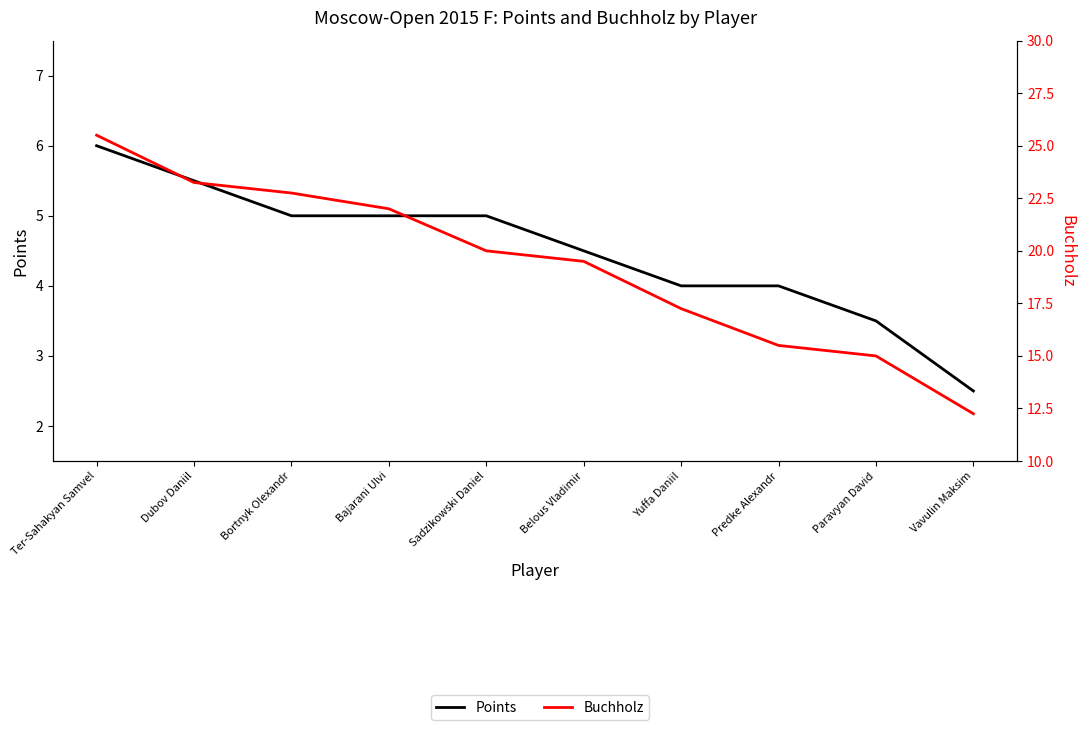

True or false: Points and Buchholz intersect in this chart.

False